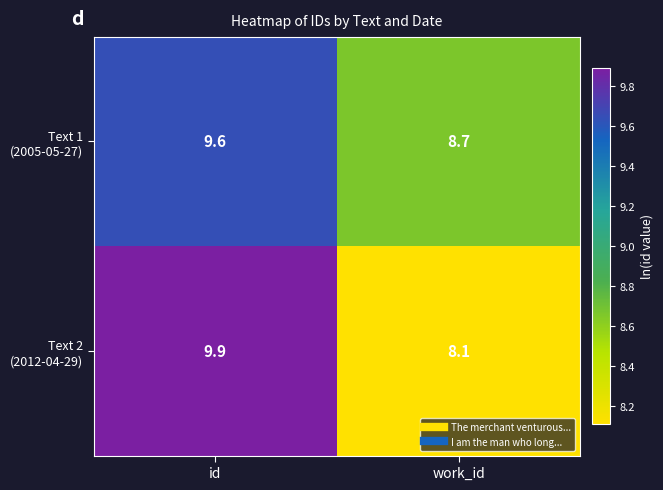

At which category is the sum across all series the highest?

id